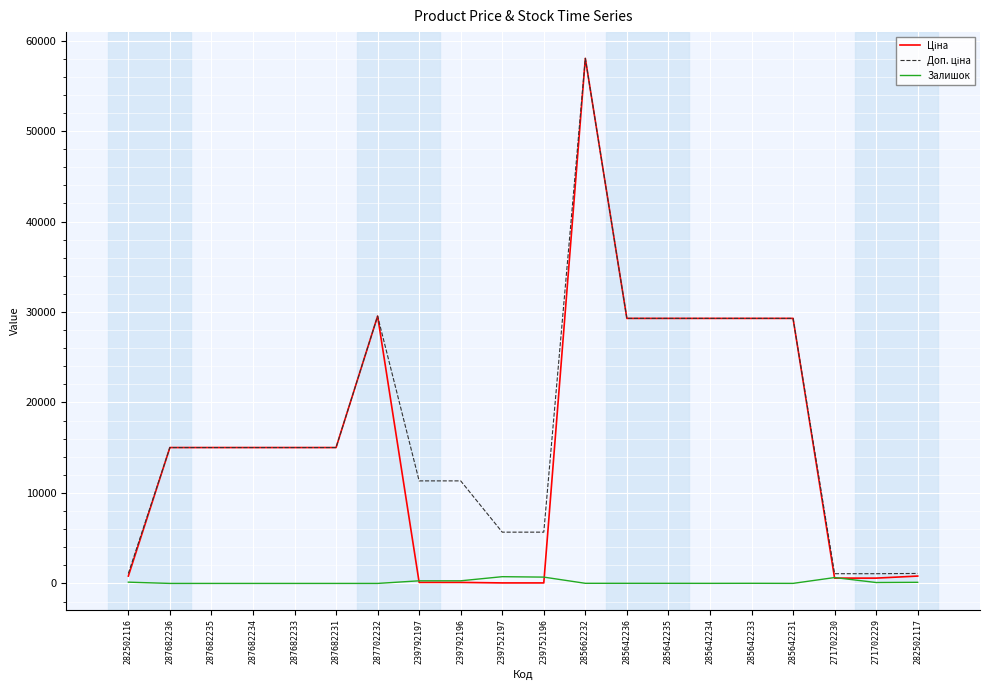

What is the greatest value displayed?

58037.0